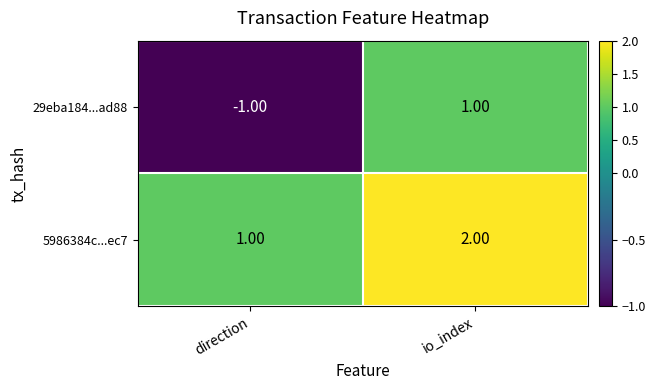

What is the sum of the 5986384c...ec7 values at direction and io_index?

3